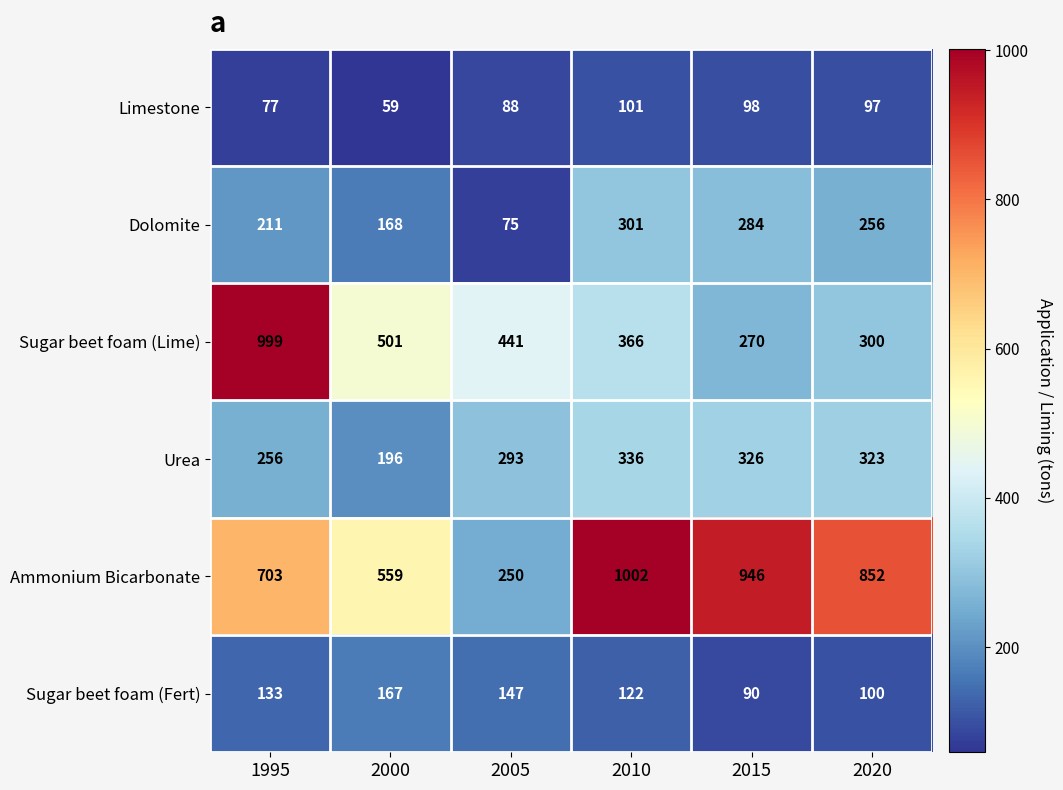

Between 2015 and 2020, which series saw the biggest shift?

Ammonium Bicarbonate